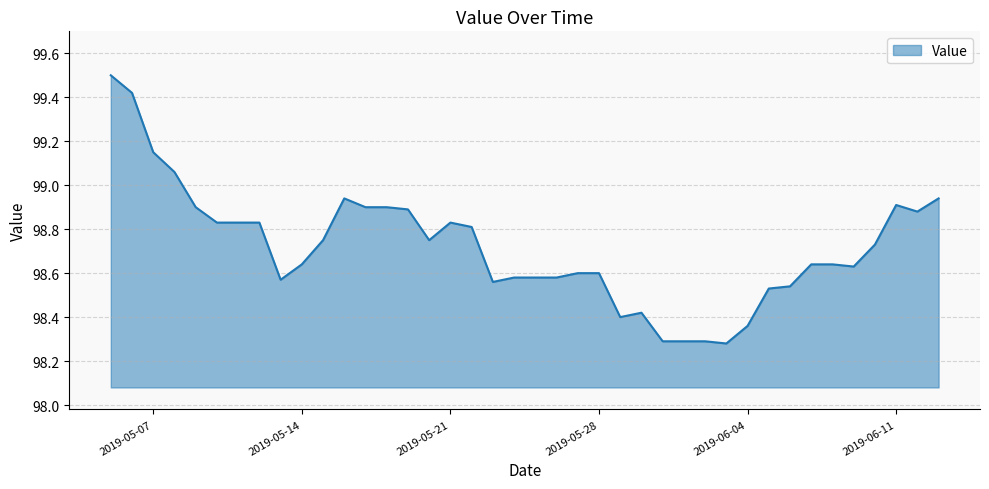

How many categories are shown in the chart?

40